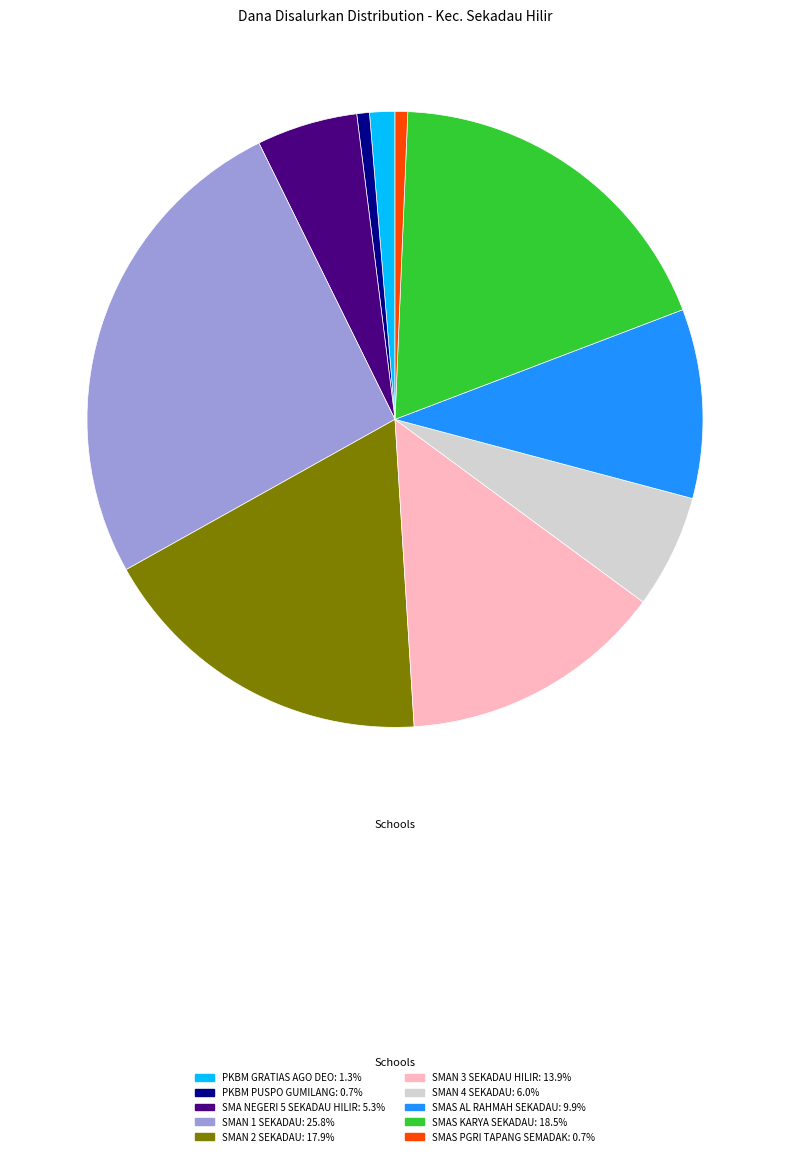

How many segments does this pie chart have?

10